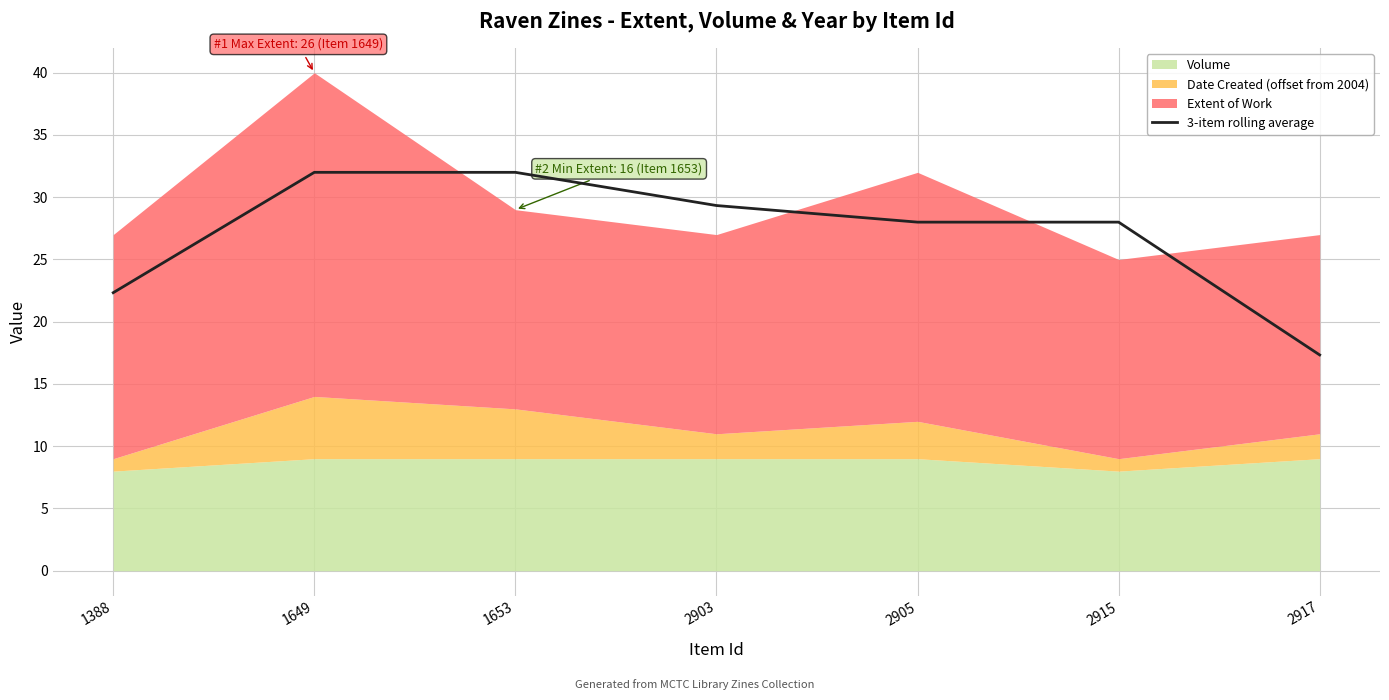

What value does the data have at 2917?

17.3